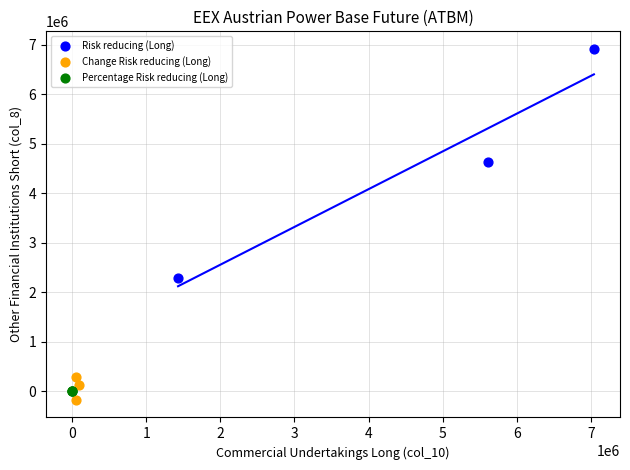

Which series contains the highest Y value?

Risk reducing (Long)